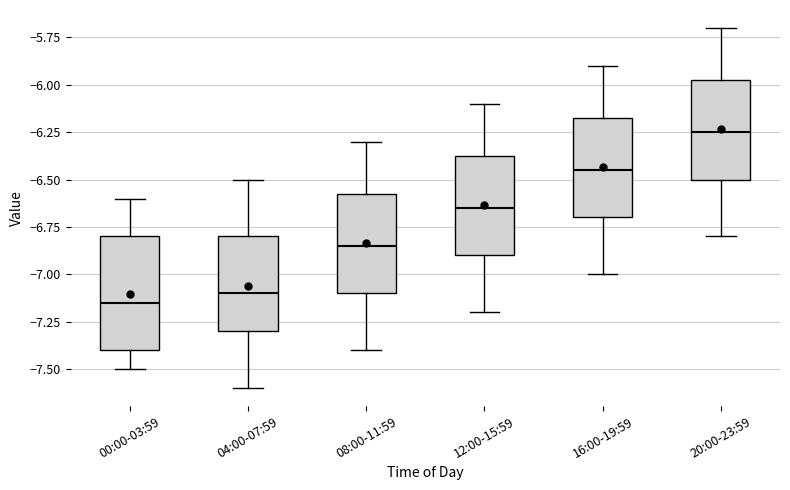

Reading left to right, read every box against the y-axis: the position of its median line, the range the box covers, and the ends of its whiskers. The values are not printed on the chart, so give them approximately, as read against the axis.

00:00-03:59: median -7.15, box -7.40 to -6.80, whiskers -7.50 to -6.60
04:00-07:59: median -7.10, box -7.30 to -6.80, whiskers -7.60 to -6.50
08:00-11:59: median -6.85, box -7.10 to -6.55, whiskers -7.40 to -6.30
12:00-15:59: median -6.65, box -6.90 to -6.35, whiskers -7.20 to -6.10
16:00-19:59: median -6.45, box -6.70 to -6.15, whiskers -7.00 to -5.90
20:00-23:59: median -6.25, box -6.50 to -5.95, whiskers -6.80 to -5.70